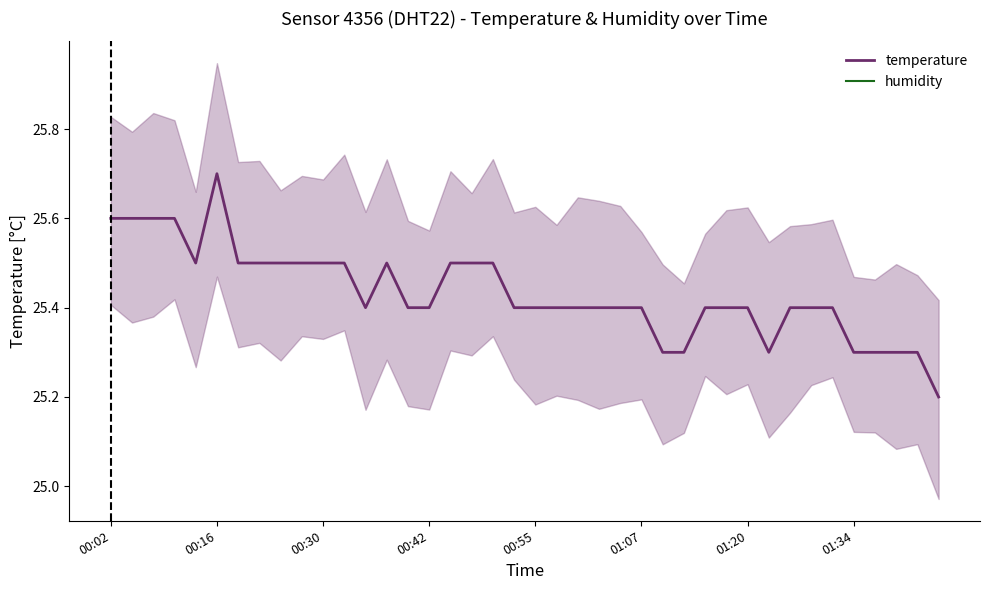

What is the average value of the temperature series?

25.4